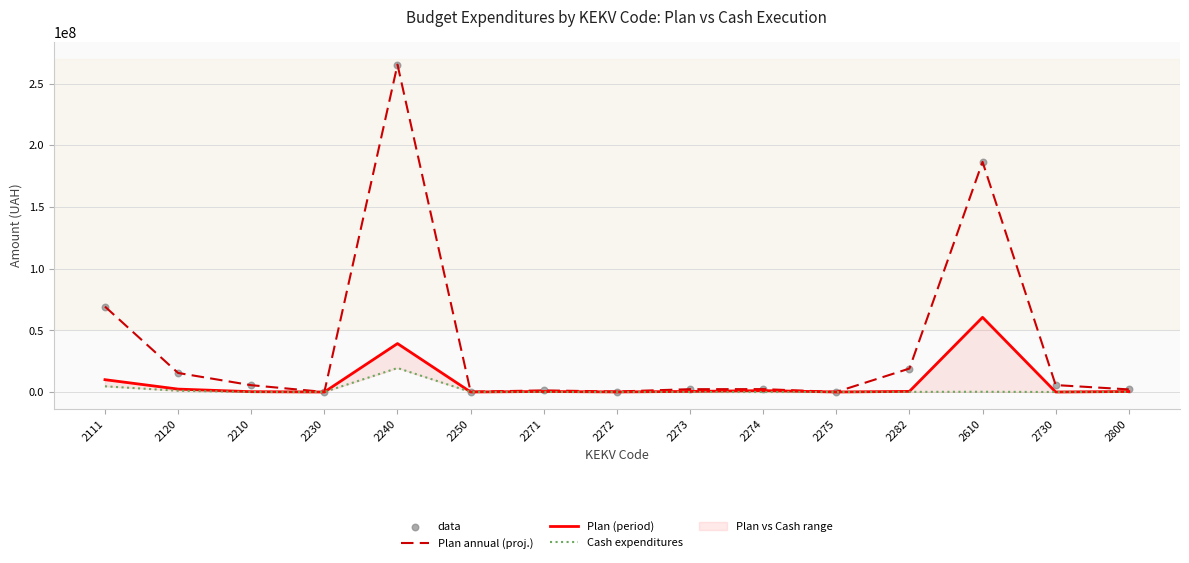

Is the value of Cash expenditures at 2230 greater than the value of Plan (period) at 2271?

No